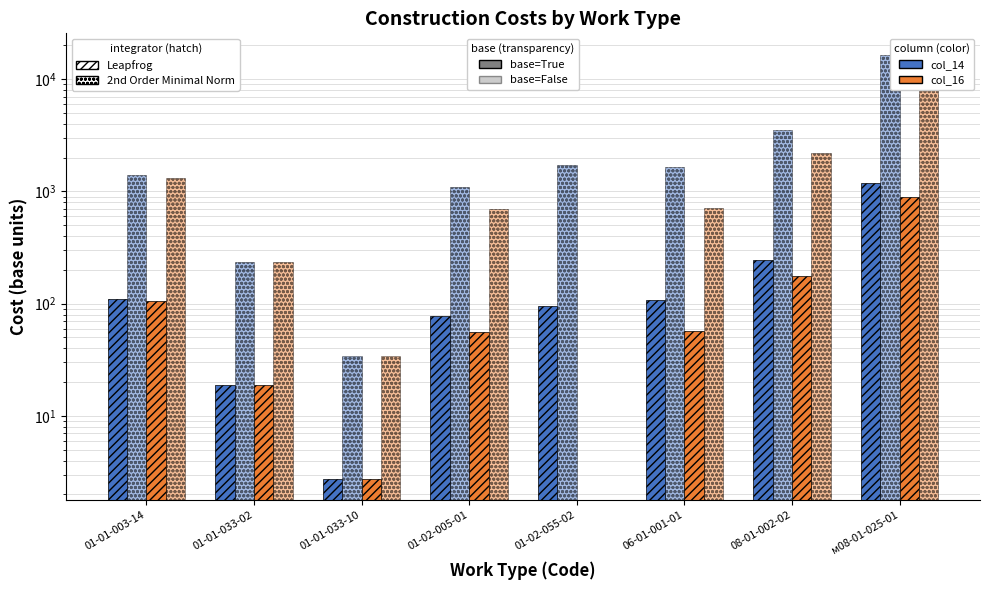

What is the difference between the col_14 base (Leapfrog) values at 01-02-005-01 and 08-01-002-02?

170.1